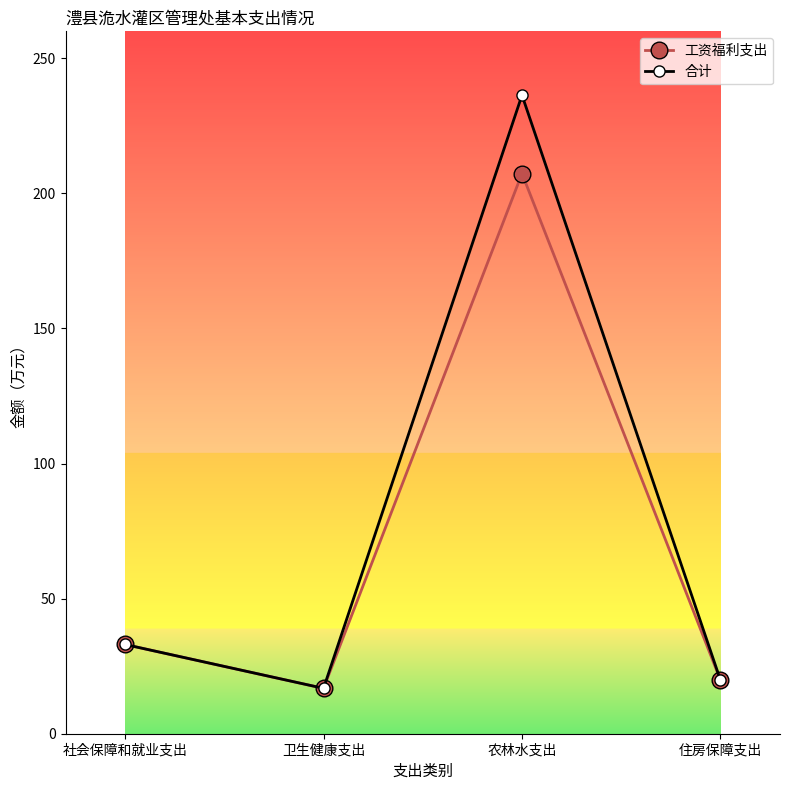

What is the minimum value for 工资福利支出?

16.8